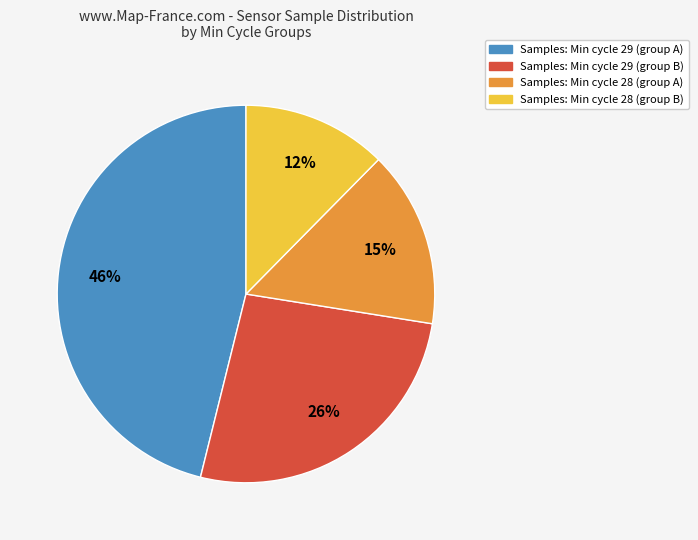

Is there any slice that represents more than half of the pie?

No